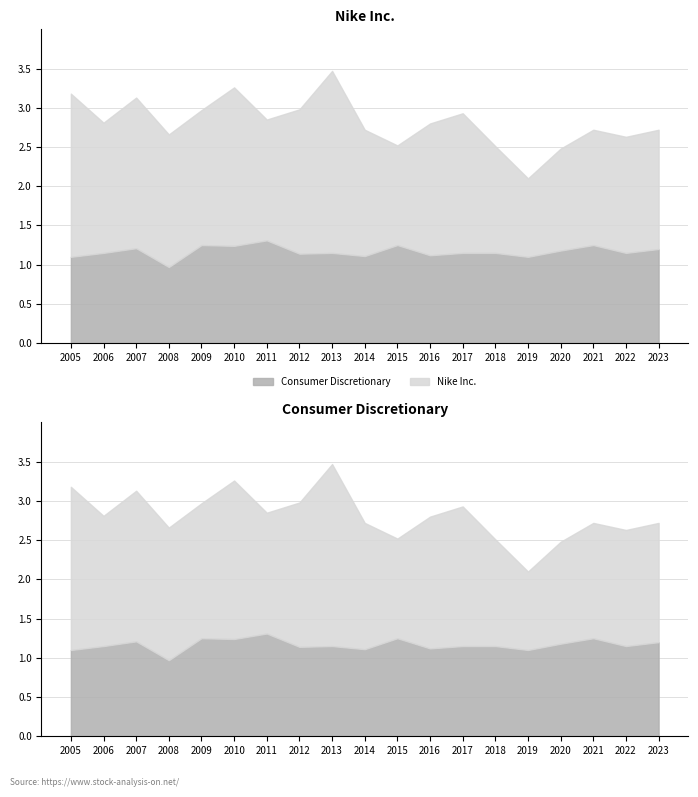

True or false: Nike Inc. and Consumer Discretionary cross at least once.

False